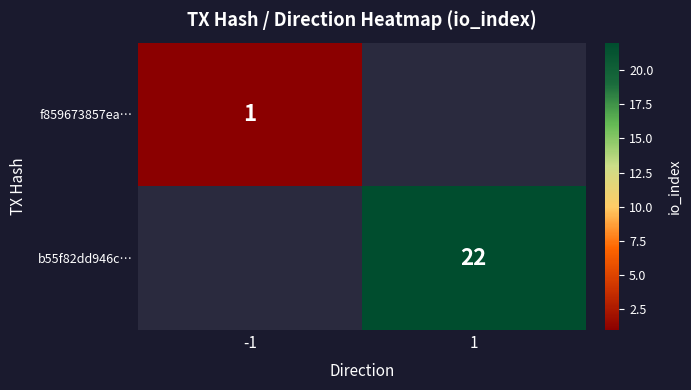

The b55f82dd946c… series shows 22 at 1. True or false?

True